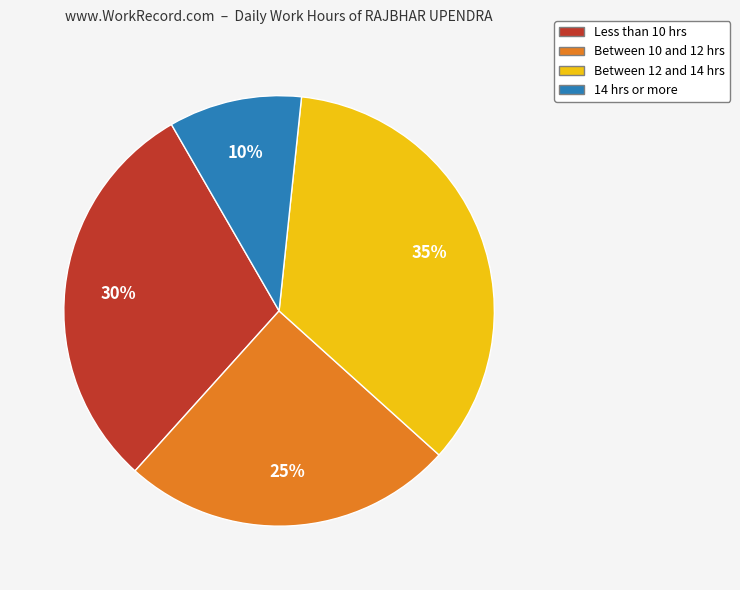

True or false: Between 10 and 12 hrs accounts for 35% of the total.

False